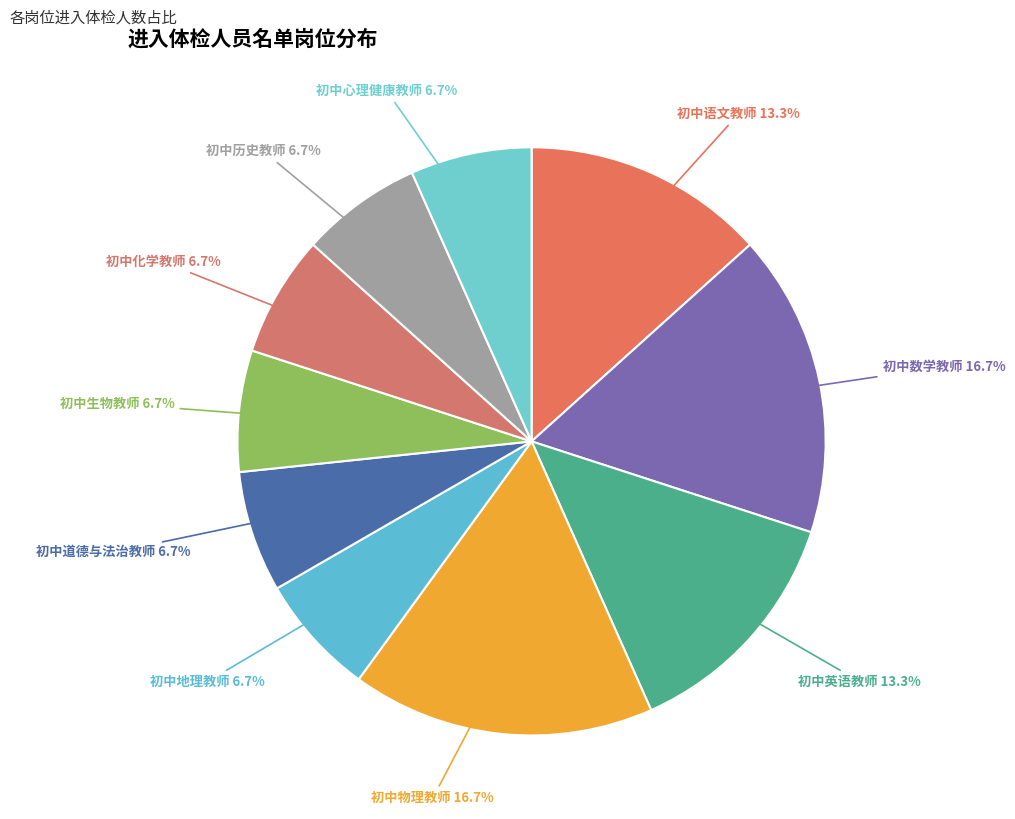

Count the number of slices in the pie.

10